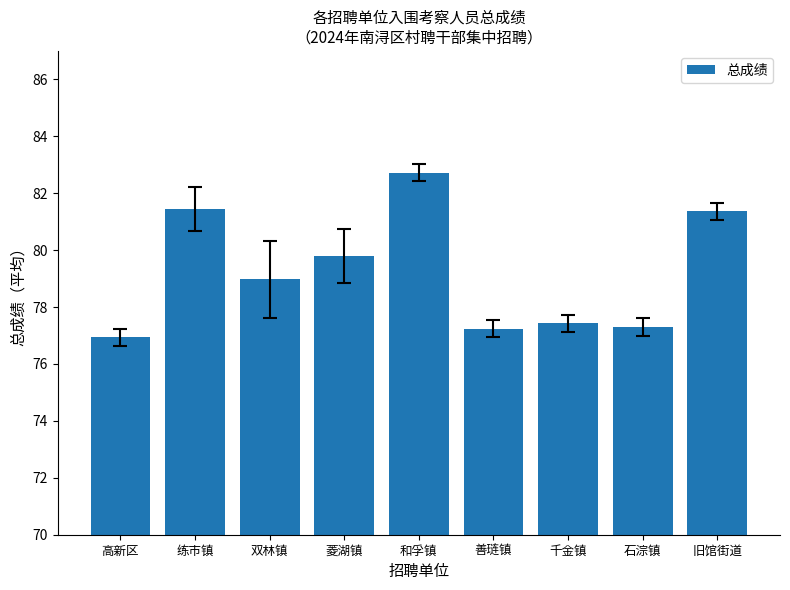

What position from the left is 和孚镇?

5